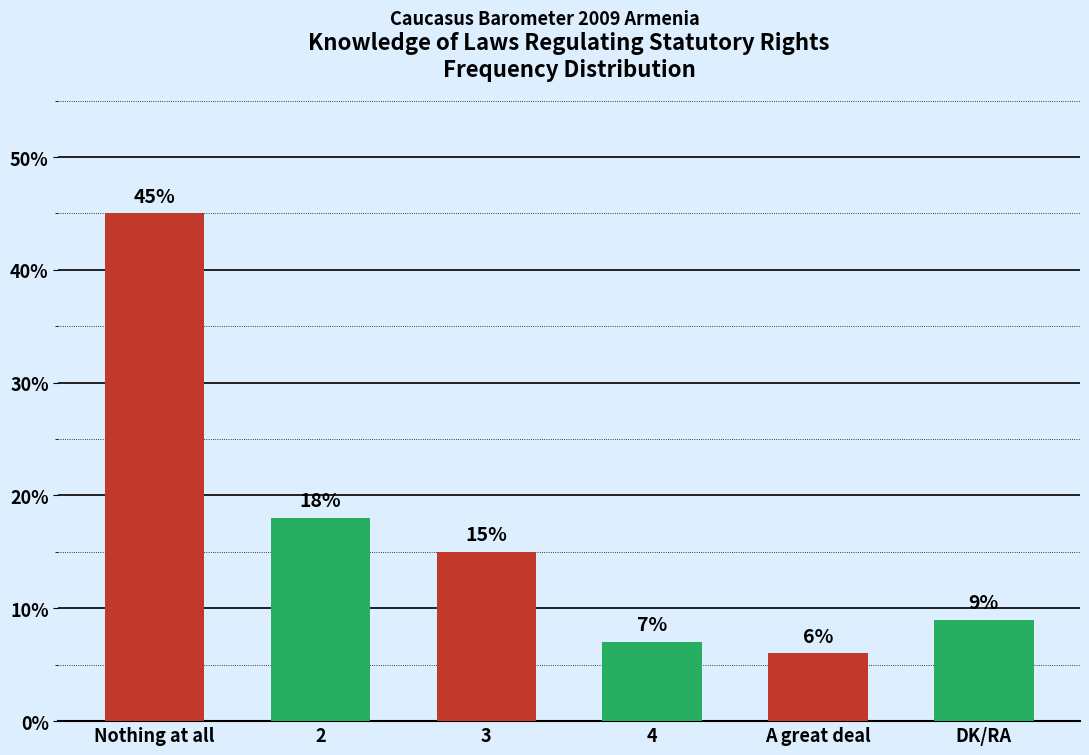

Where does the data first go above 15?

Nothing at all